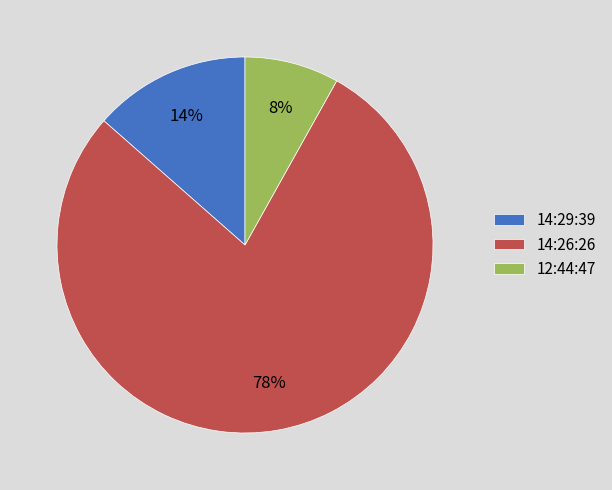

Count the number of slices in the pie.

3